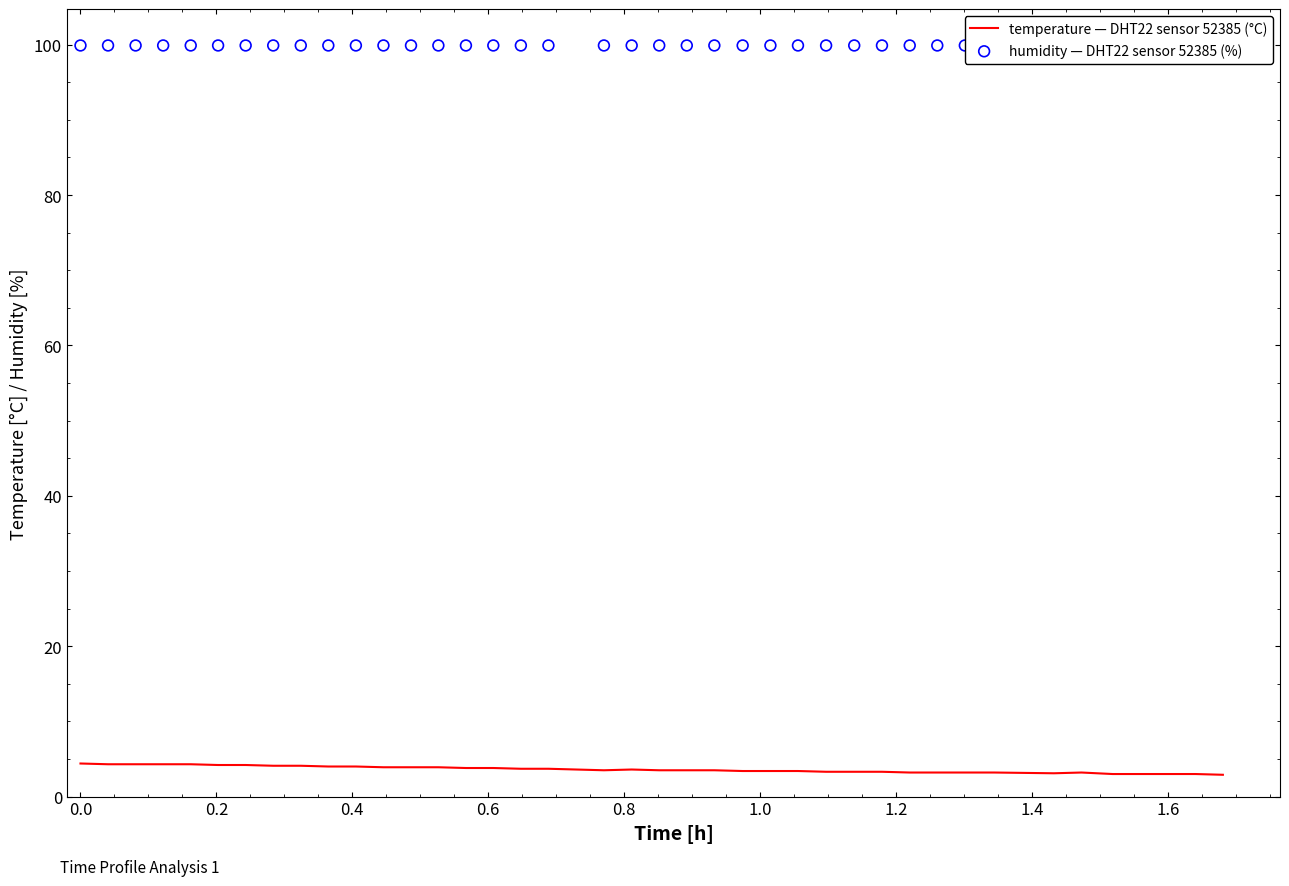

At how many categories does at least one series exceed 69?

40